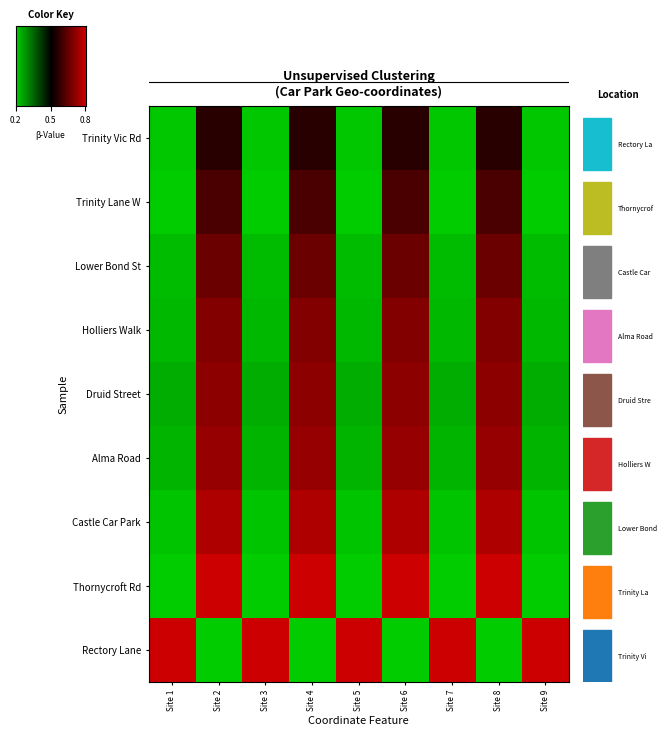

Rank the categories by Holliers Walk value from highest to lowest.

Site 2, Site 4, Site 6, Site 8, Site 1, Site 3, Site 5, Site 7, Site 9